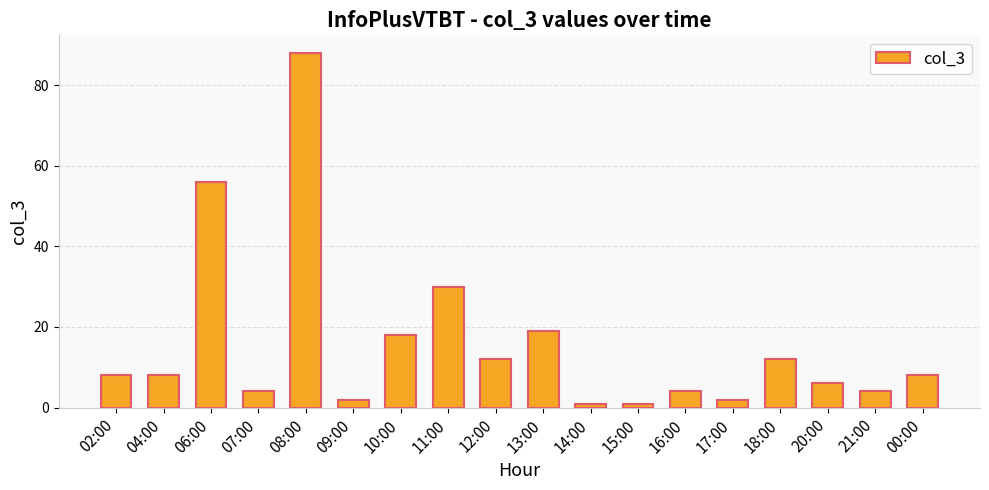

Count the number of data series in this chart.

1